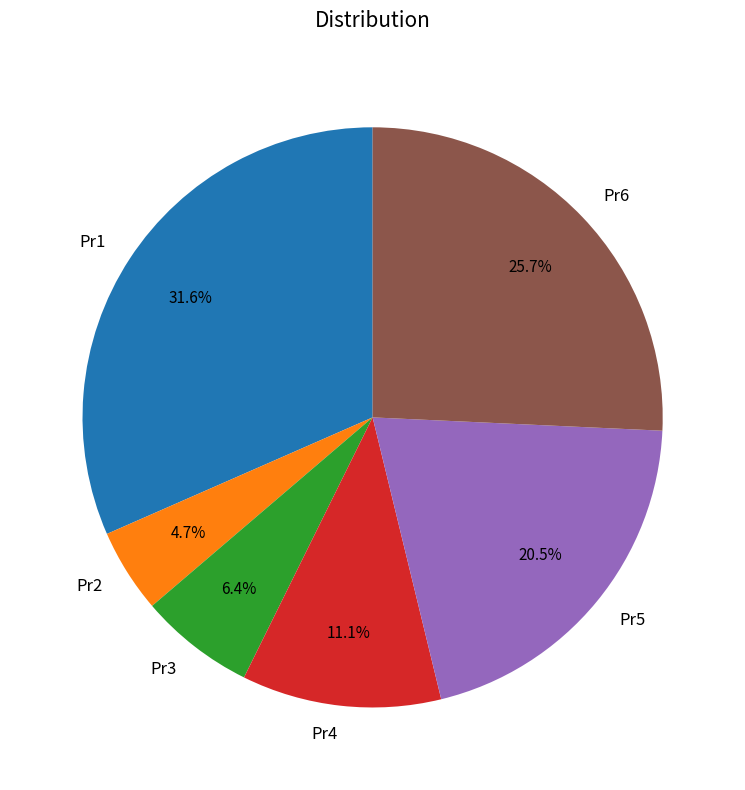

Is Pr5 the majority of the pie?

No